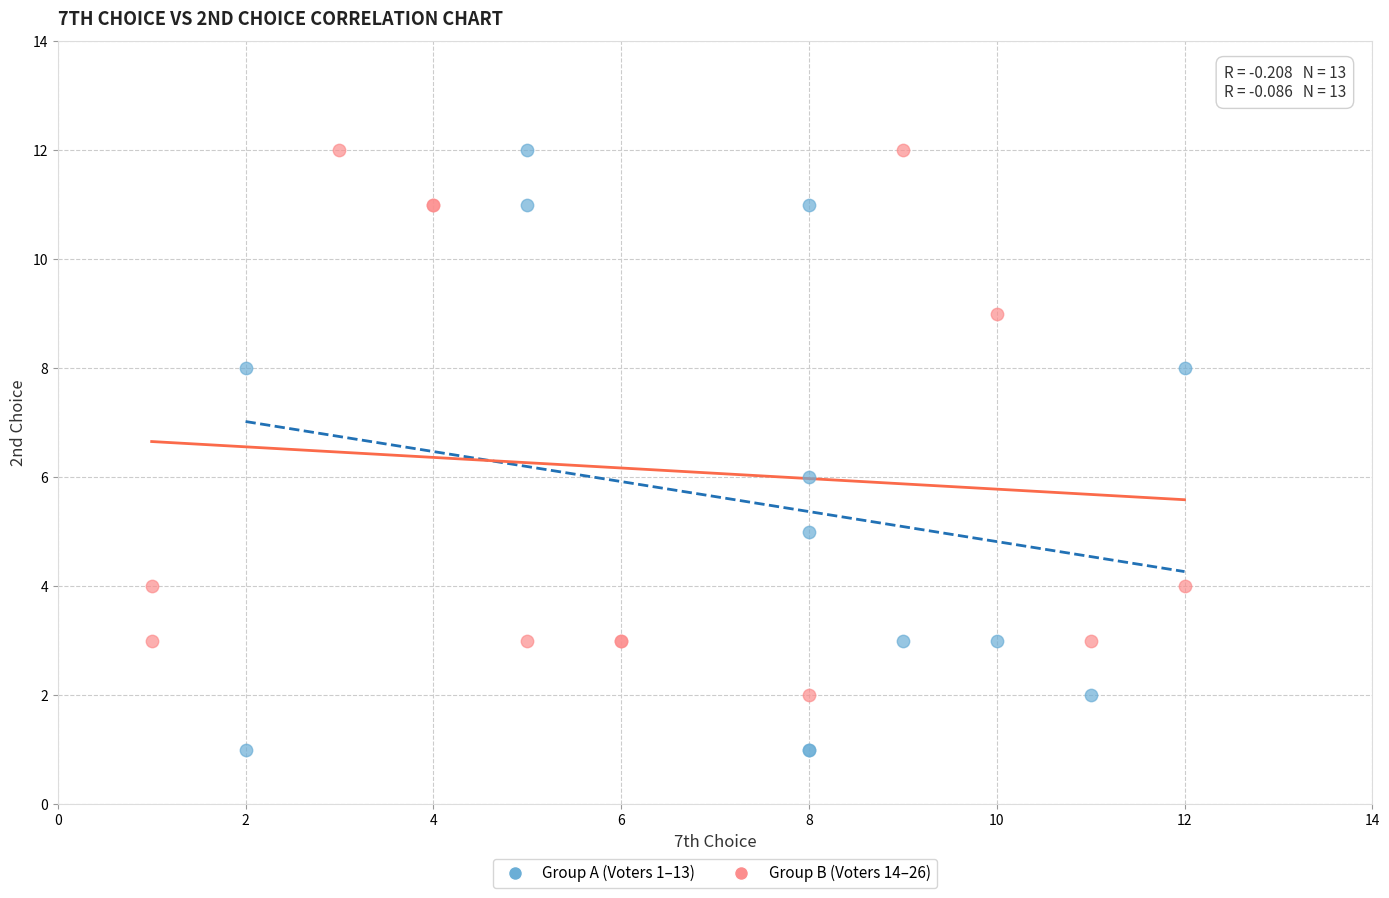

Which series reaches the minimum Y coordinate?

Group A (Voters 1–13)